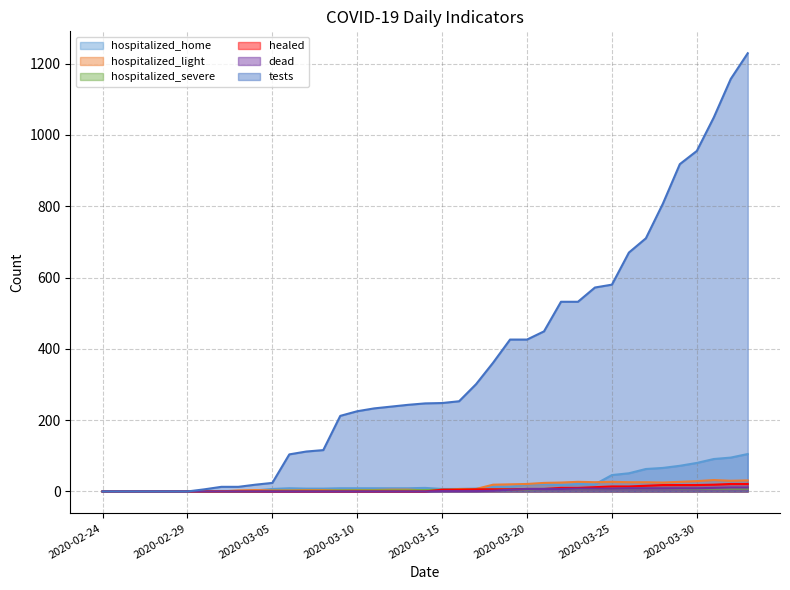

Which series changed the most between 2020-02-26 and 2020-03-12?

tests